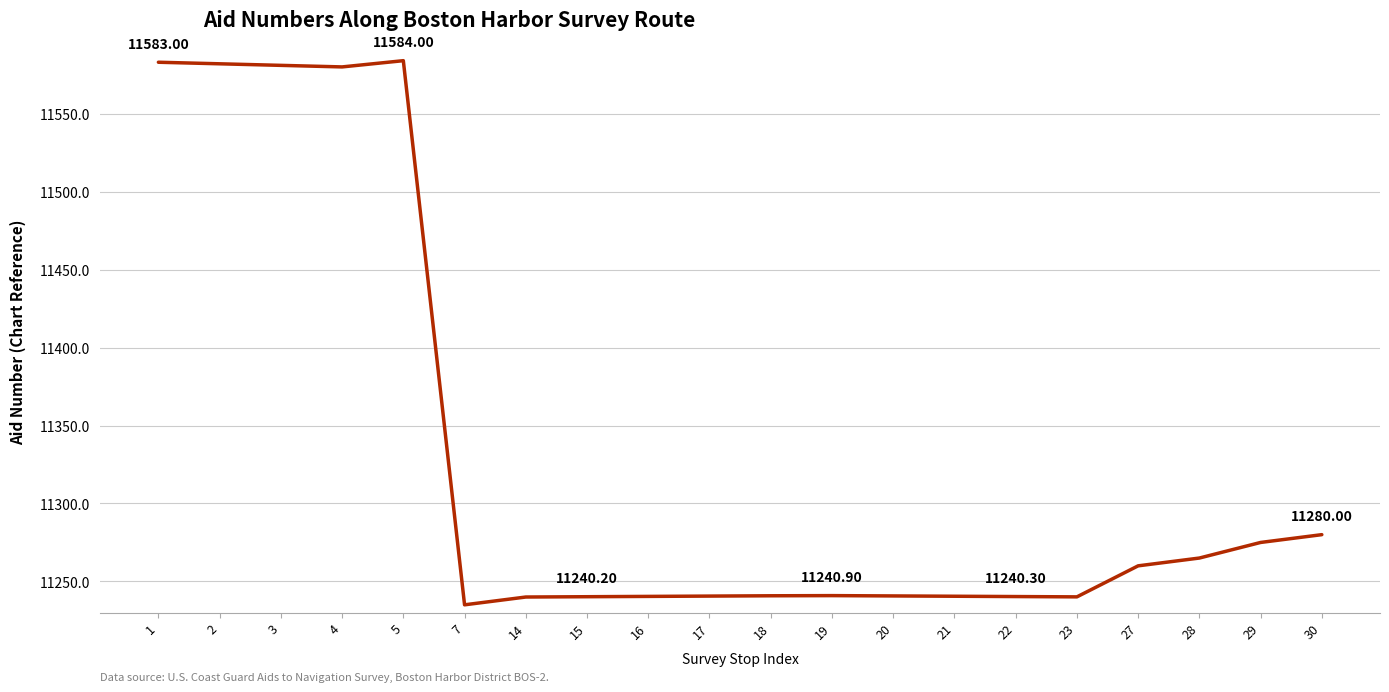

What is the difference between the second highest and minimum values?

348.0